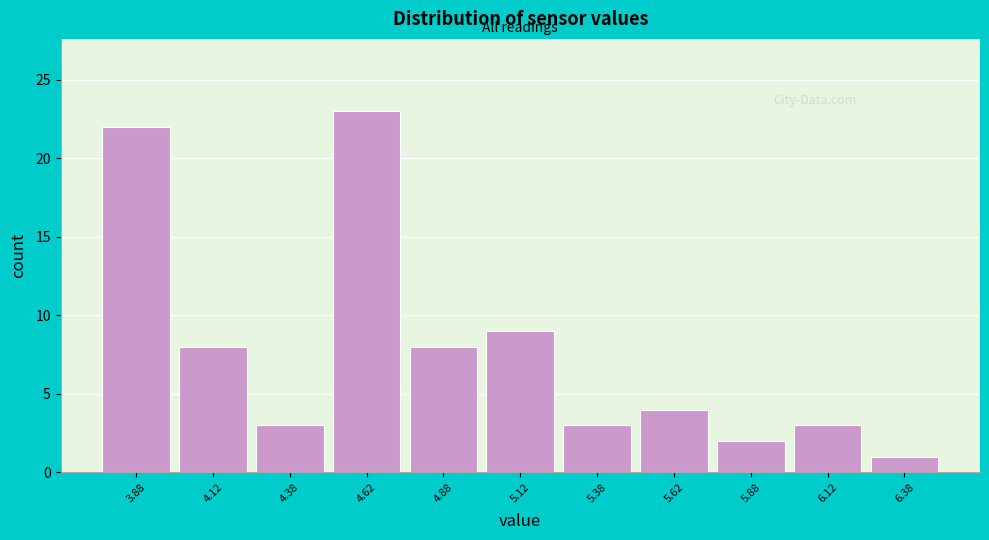

Reading left to right, list every bar in this chart as the range it spans on the x-axis followed by its height. The values are not printed on the chart, so give them approximately, as read against the axis.

3.75 to 4.00: 22
4.00 to 4.25: 8
4.25 to 4.50: 3
4.50 to 4.75: 23
4.75 to 5.00: 8
5.00 to 5.25: 9
5.25 to 5.50: 3
5.50 to 5.75: 4
5.75 to 6.00: 2
6.00 to 6.25: 3
6.25 to 6.50: 1